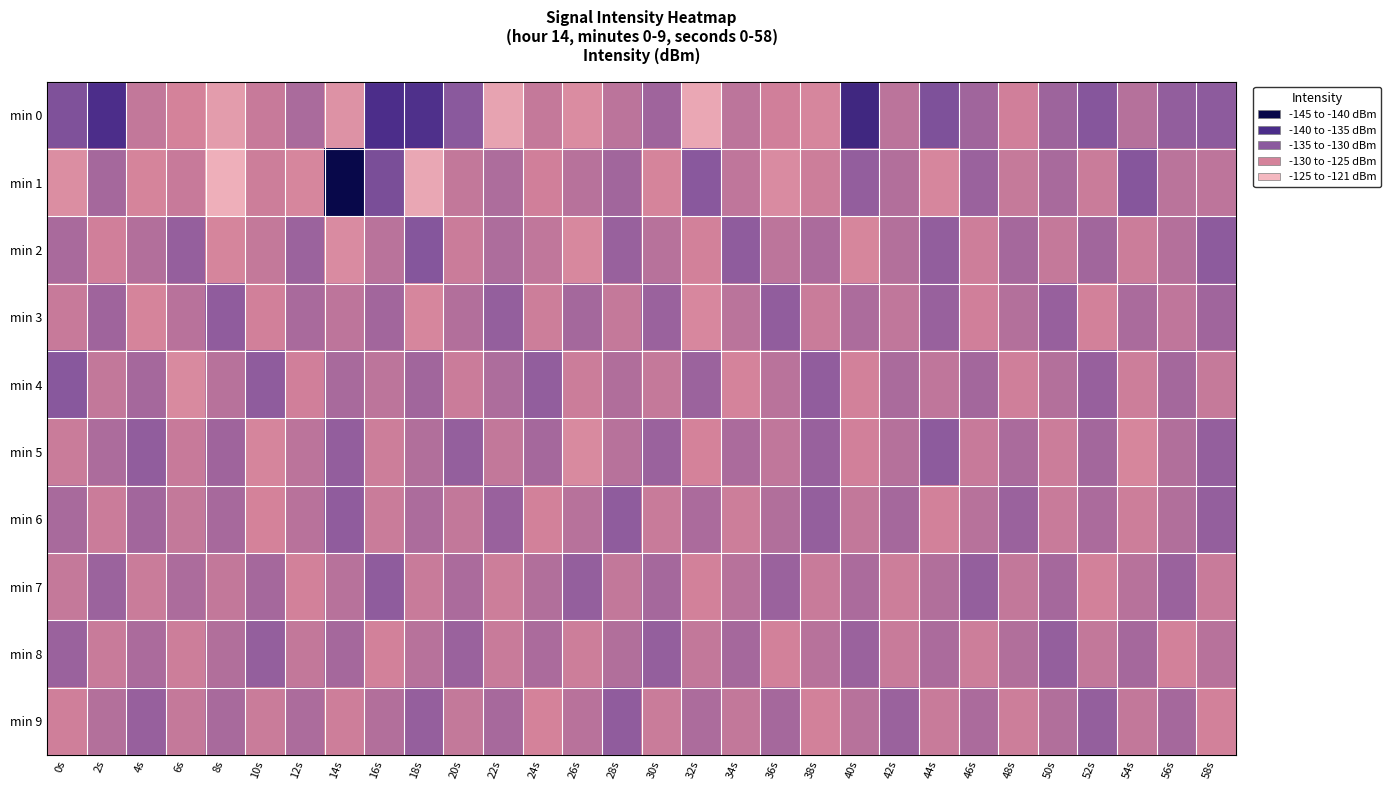

Which series changed the most between 10s and 34s?

min 4